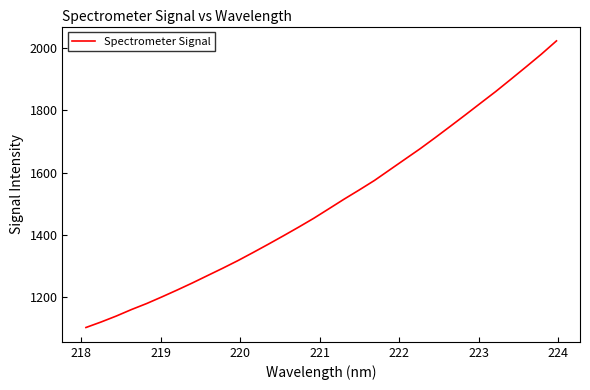

What is the difference between the second highest and minimum values?

880.1